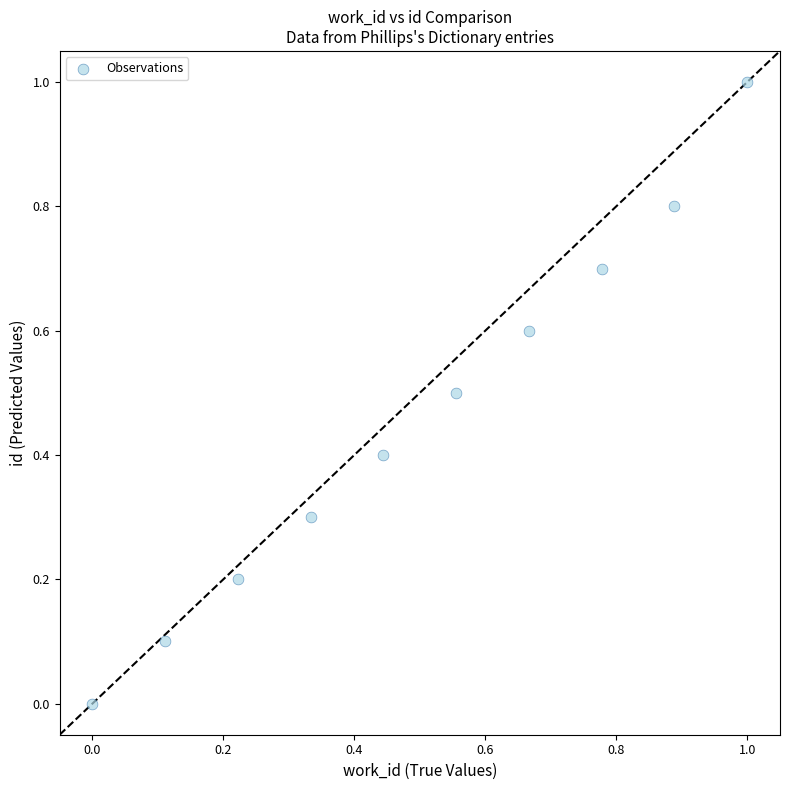

What is the range of X values (max minus min)?

1.0